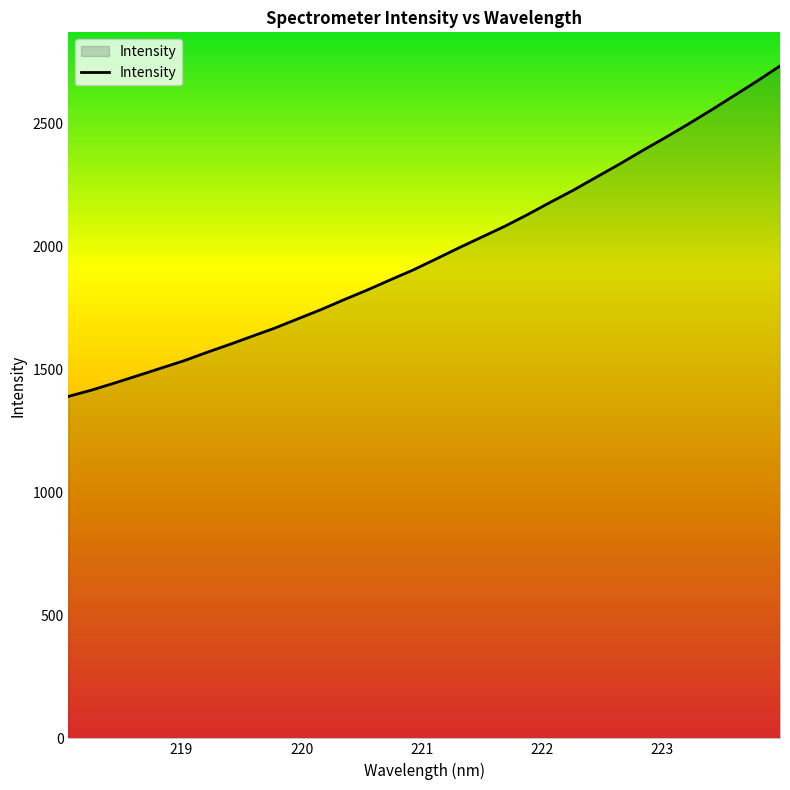

What is the difference between the maximum and minimum values?

1344.5